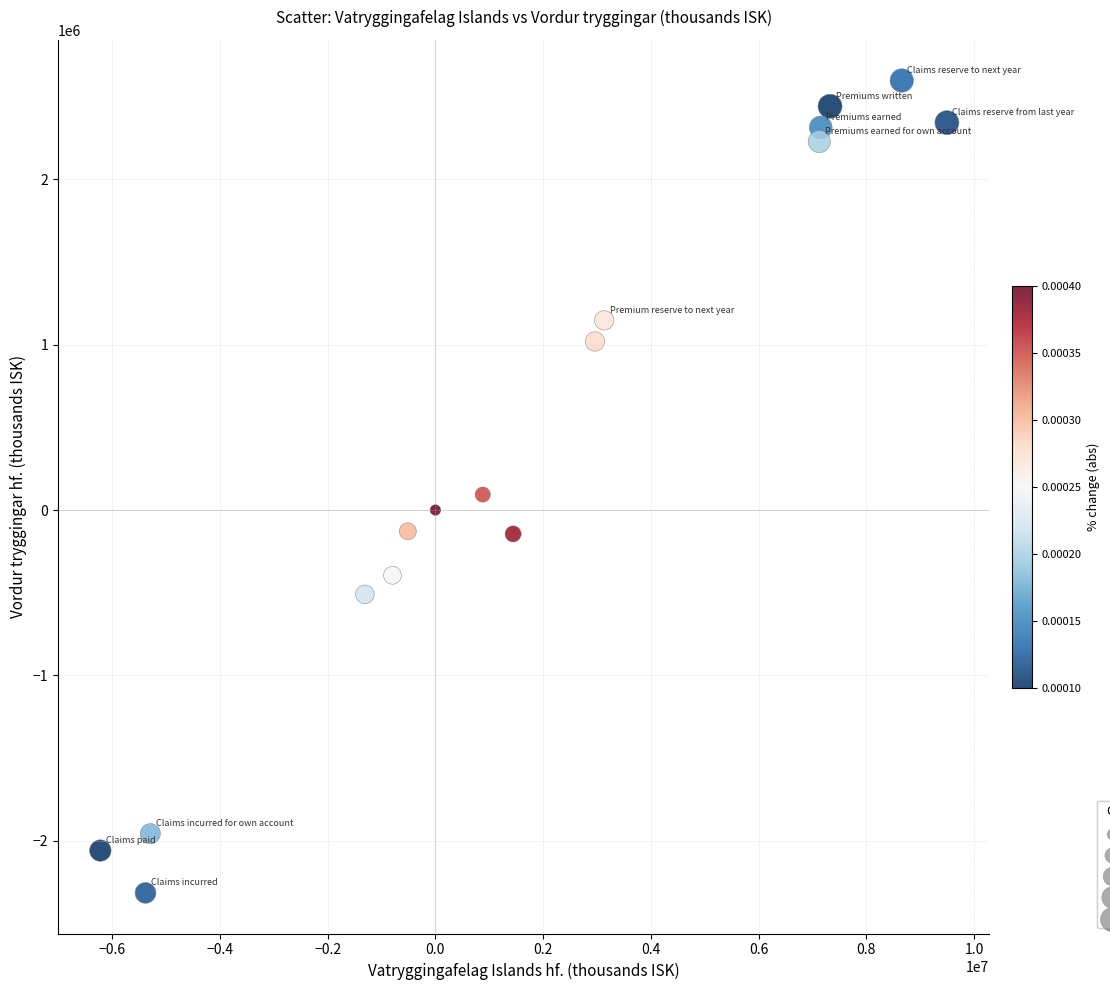

What is the range of X values (max minus min)?

15716958